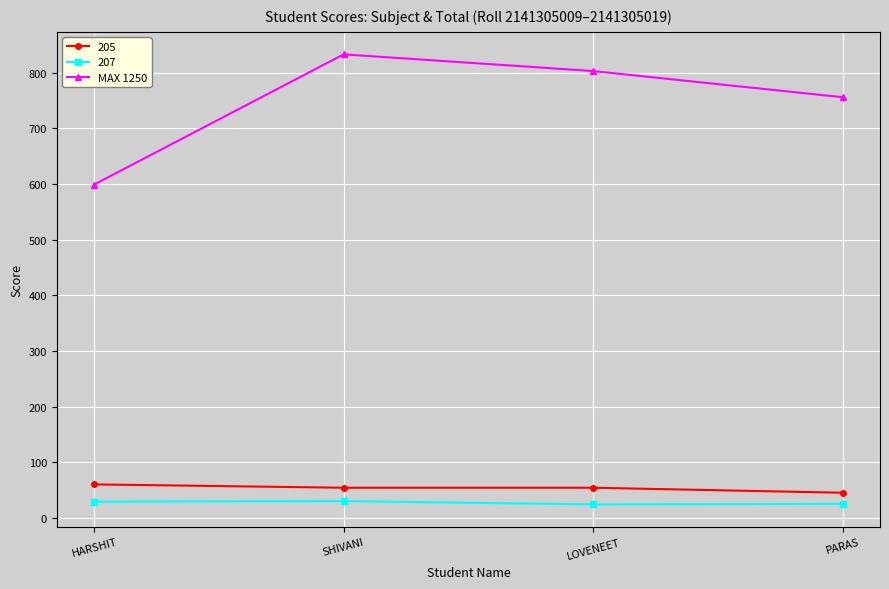

Is it true that MAX 1250 equals 756 at PARAS?

True